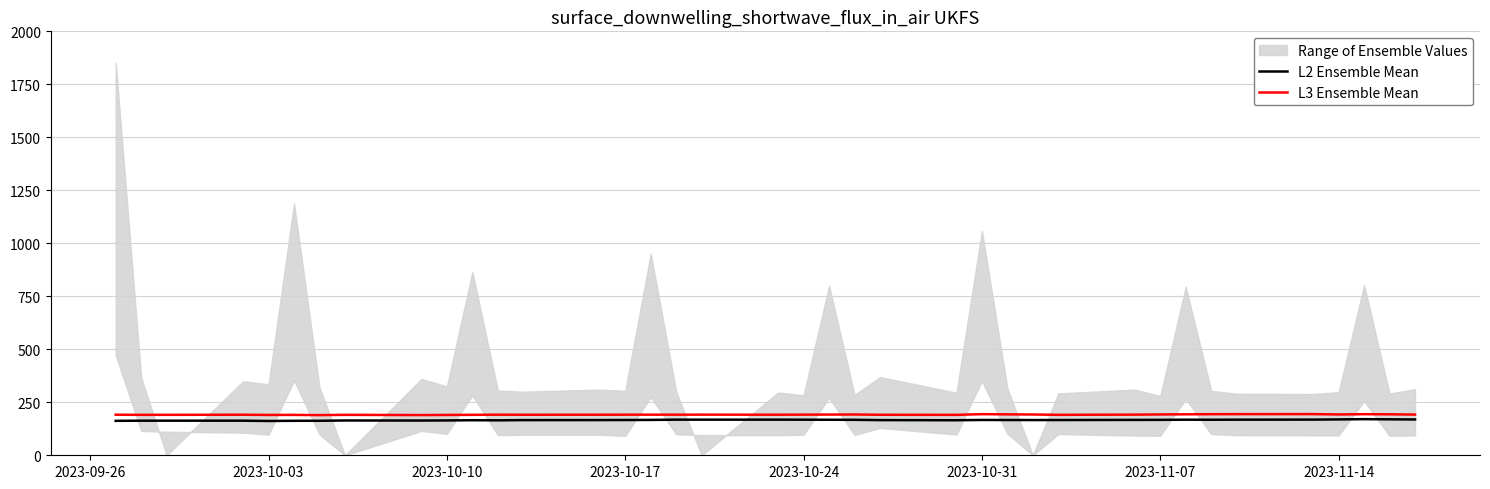

Does the chart have visible grid lines?

Yes